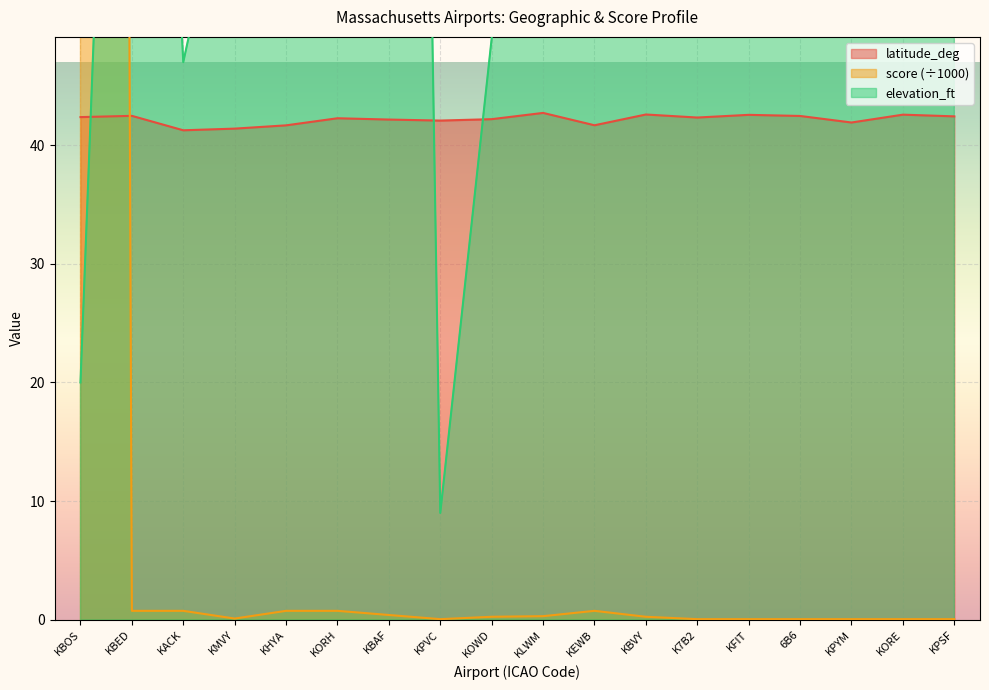

How many intersections are there between score and latitude_deg?

1